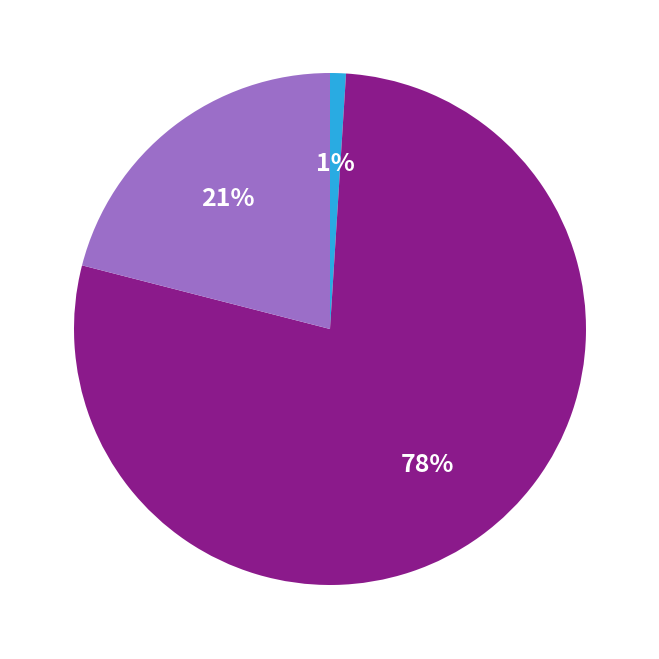

How many slices are in this pie chart?

3